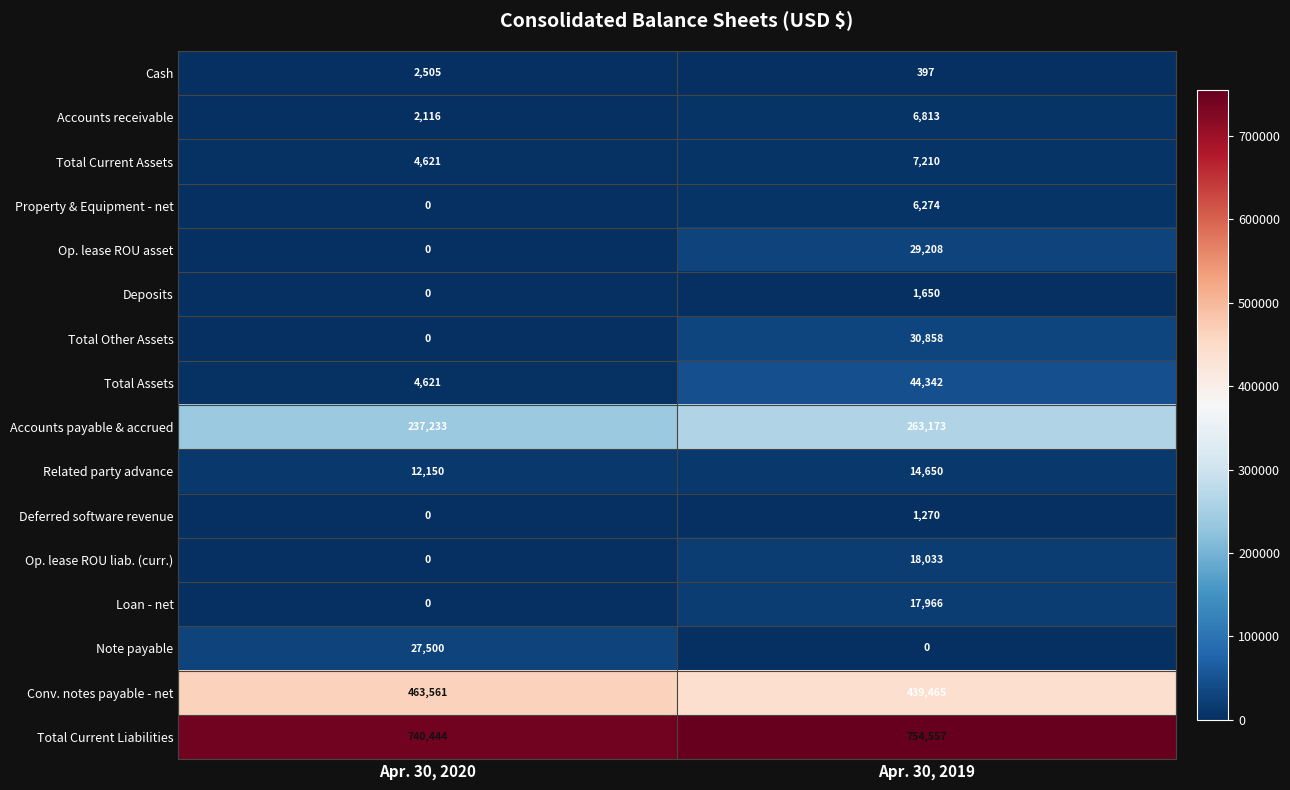

The value of Op. lease ROU liab. (curr.) at Apr. 30, 2019 is 18033. True or false?

True